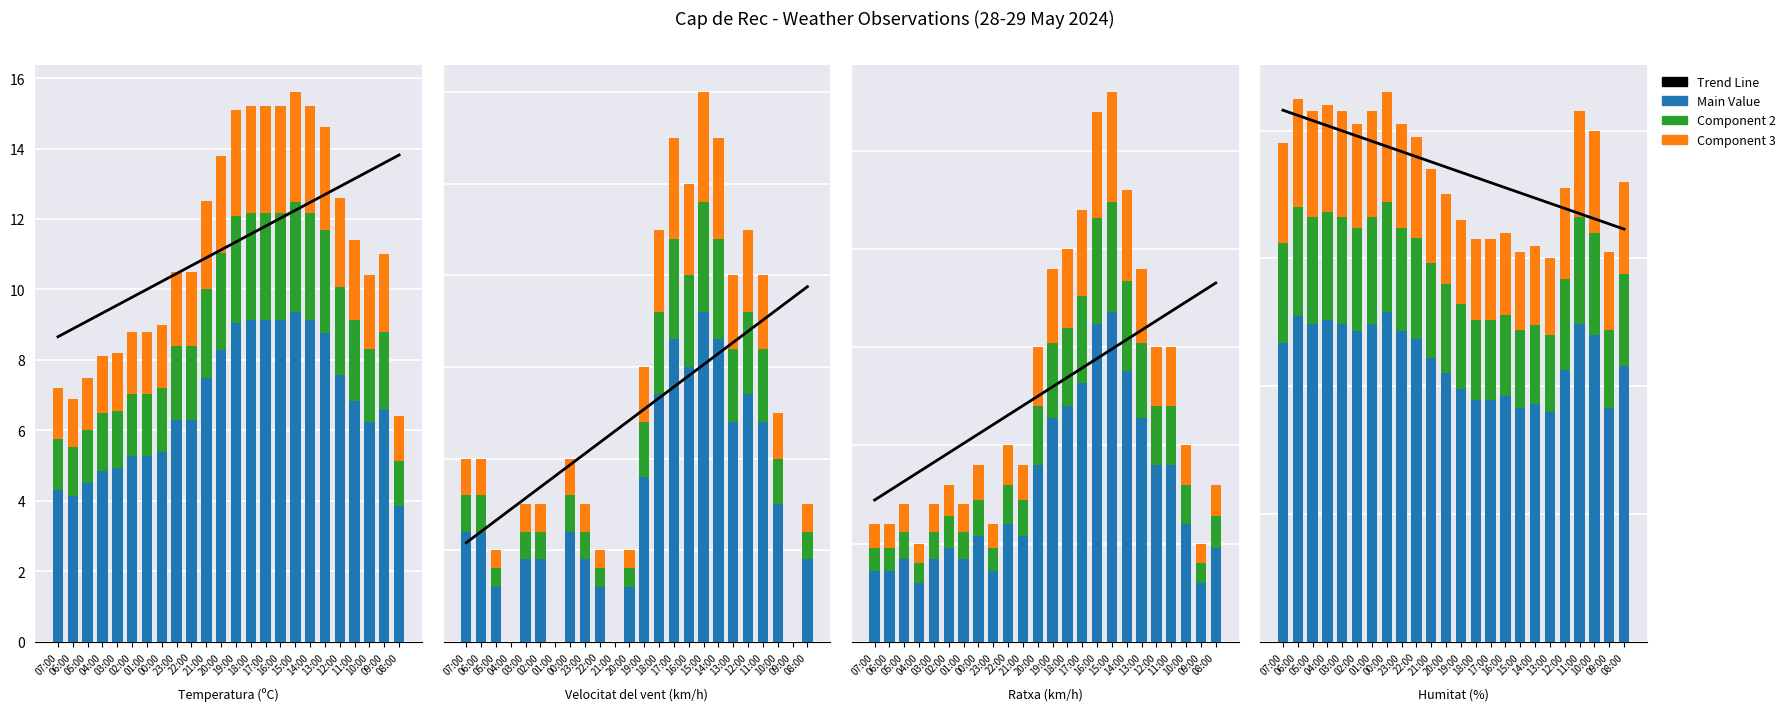

True or false: Main Value has a value of 36.6 at 09:00.

True